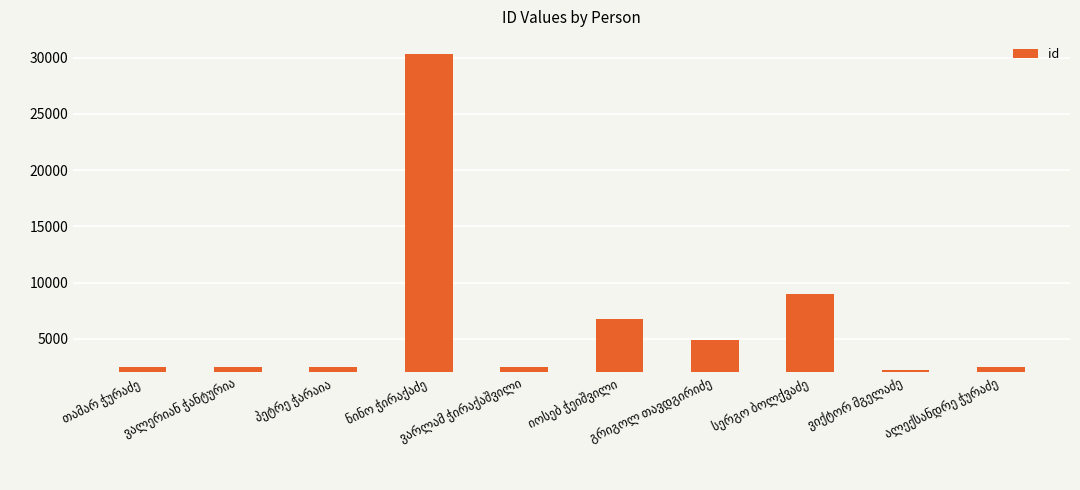

What is the sum of all values?

65754